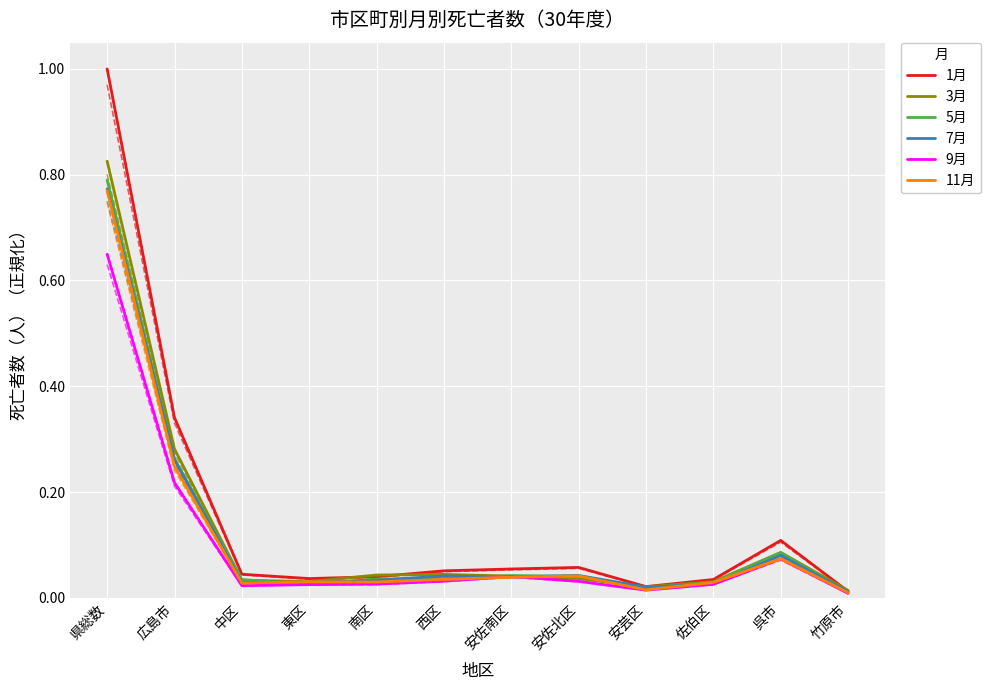

True or false: 5月 and 11月 cross at least once.

True